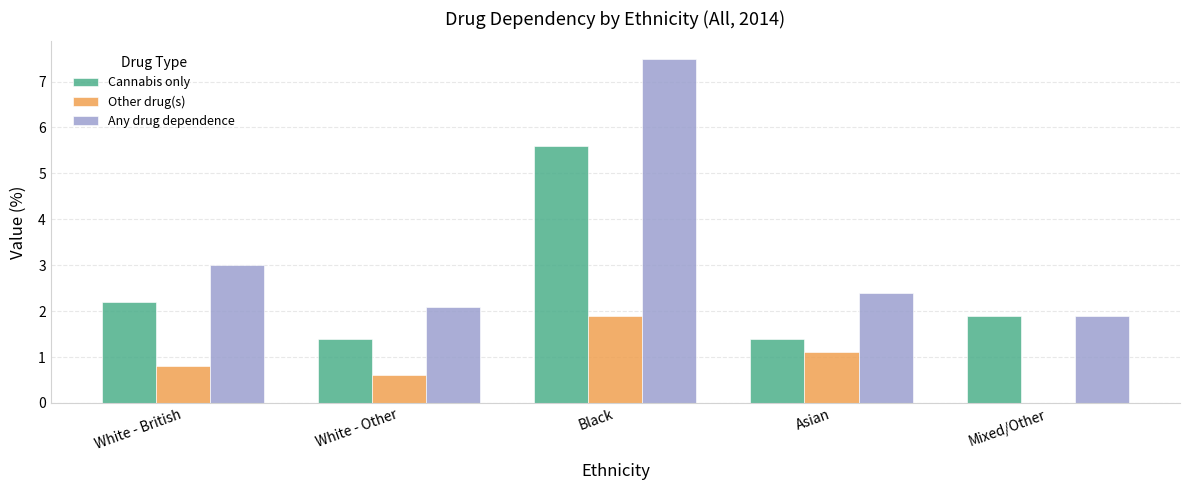

True or false: Cannabis only has a value of 1.9 at Mixed/Other.

True